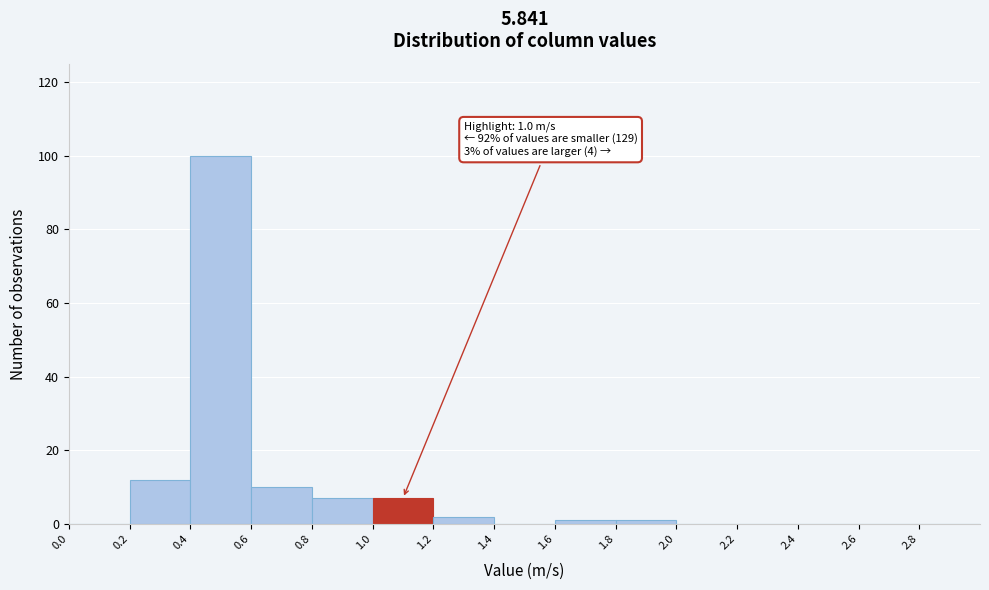

Over which range of the x-axis is the bar tallest?

0.4 to 0.6